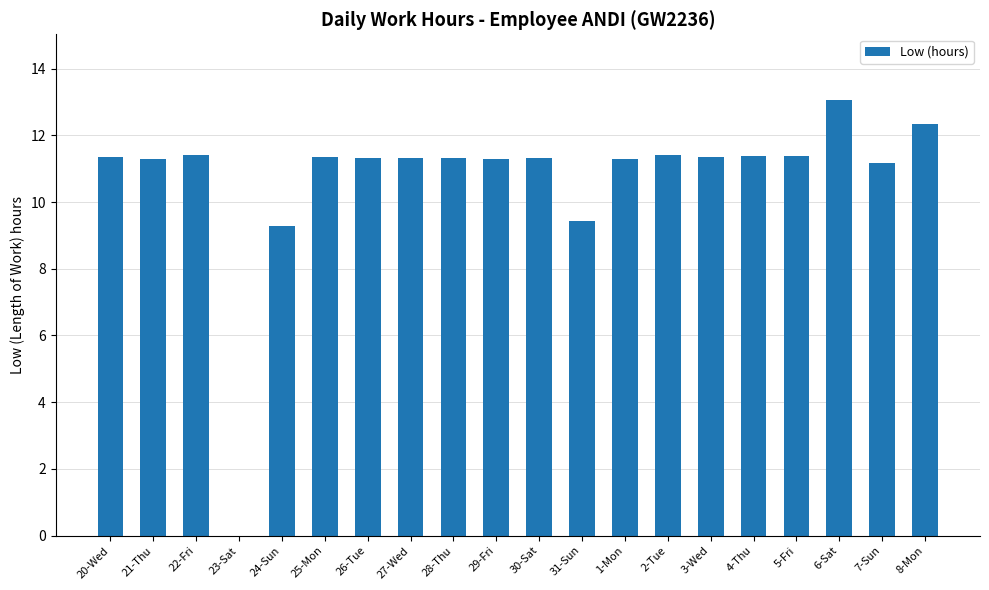

What is the greatest value displayed?

13.1